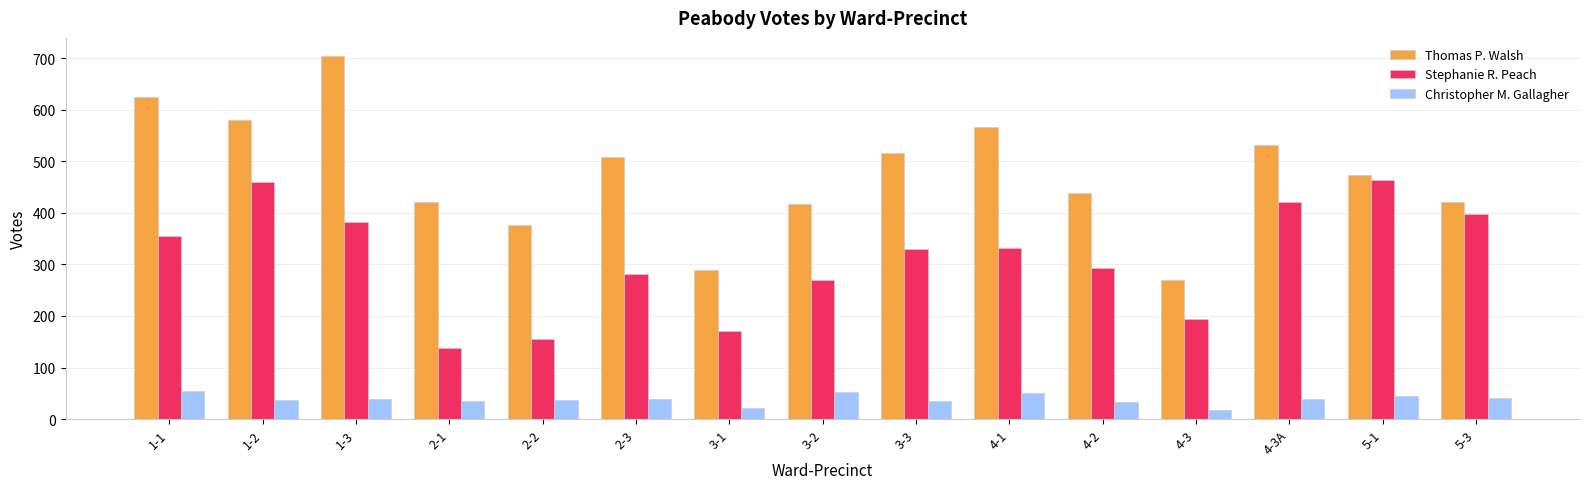

What is the sum of all Stephanie R. Peach values?

4644